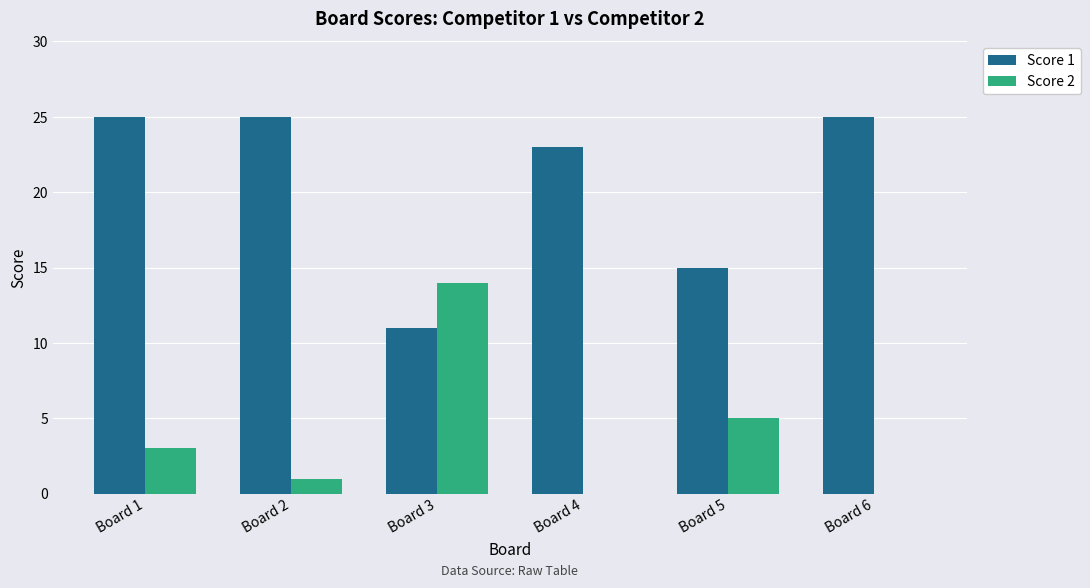

How many series are shown in this chart?

2